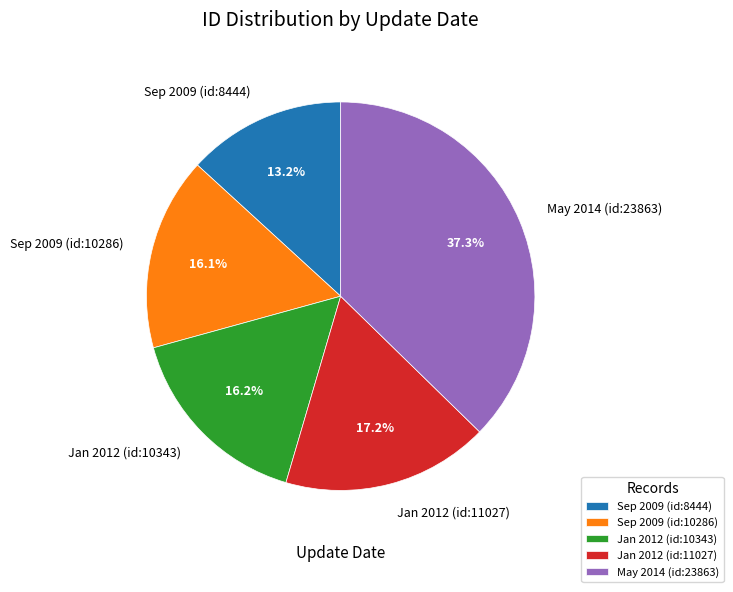

Does any single category account for the majority?

No